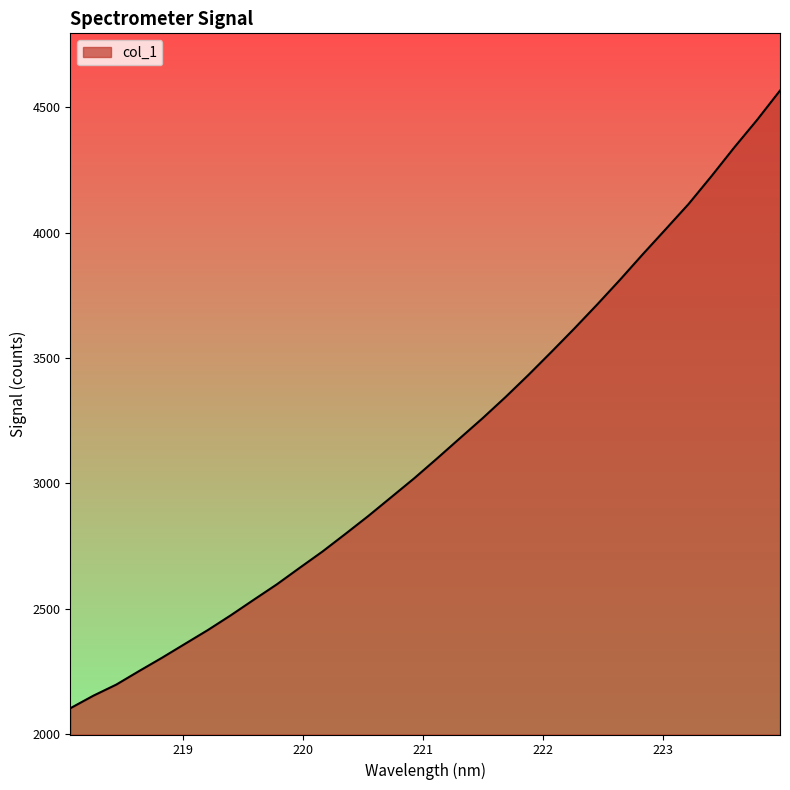

What is the smallest value displayed?

2102.5